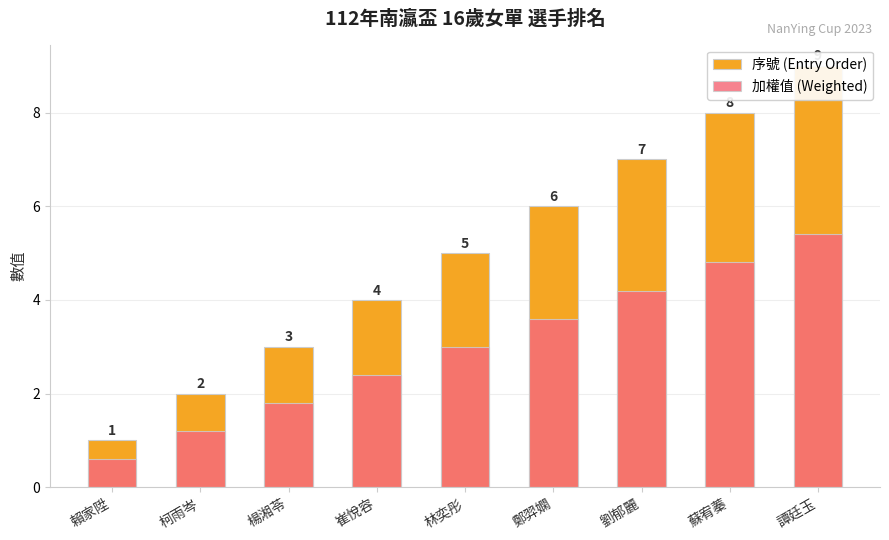

How many bars are there in total?

18